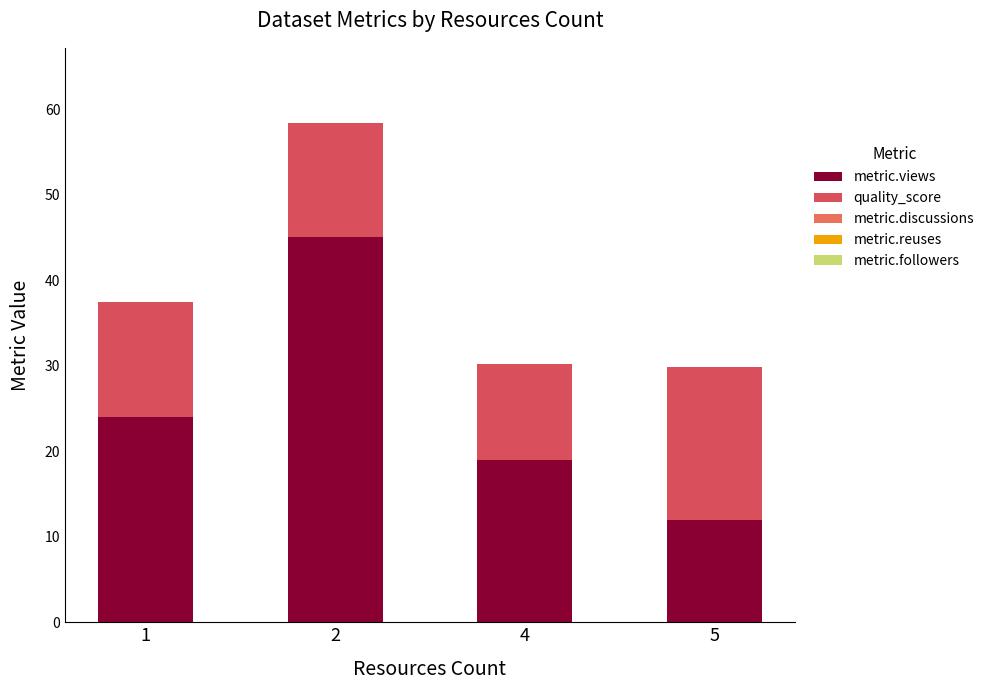

How many series are shown in this chart?

2